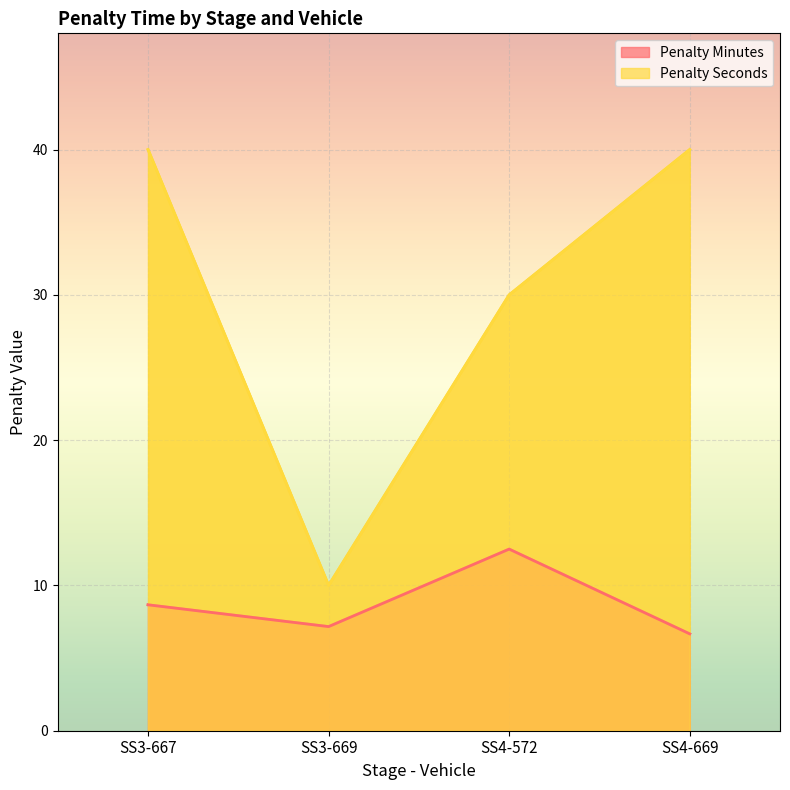

What is the label of the 3rd point from the right?

SS3-669